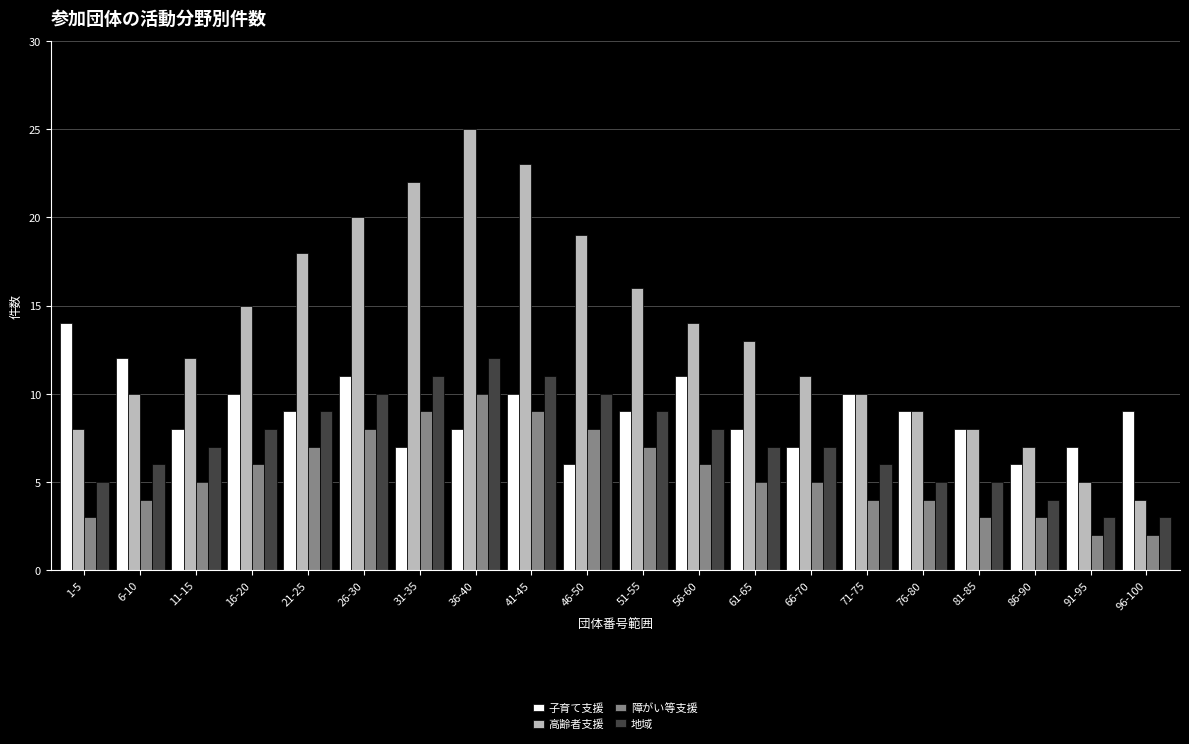

Which series has the largest total across all categories?

高齢者支援